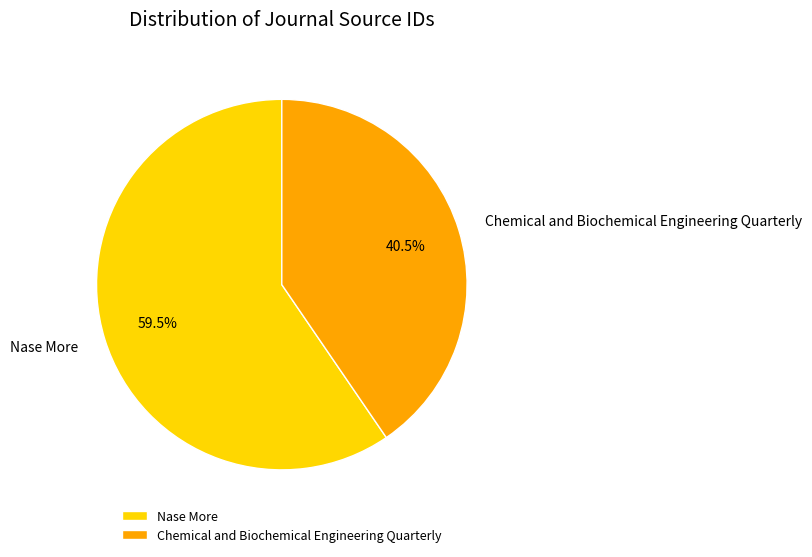

Which slice is the largest?

Nase More